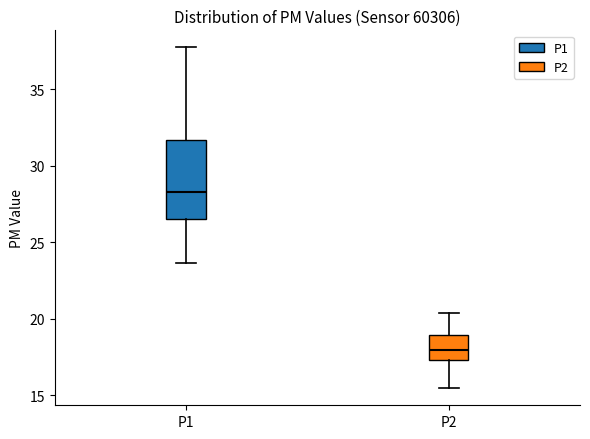

Where is the lower edge of the box for P2 on the y-axis? The values are not printed on the chart, so give them approximately, as read against the axis.

17.5